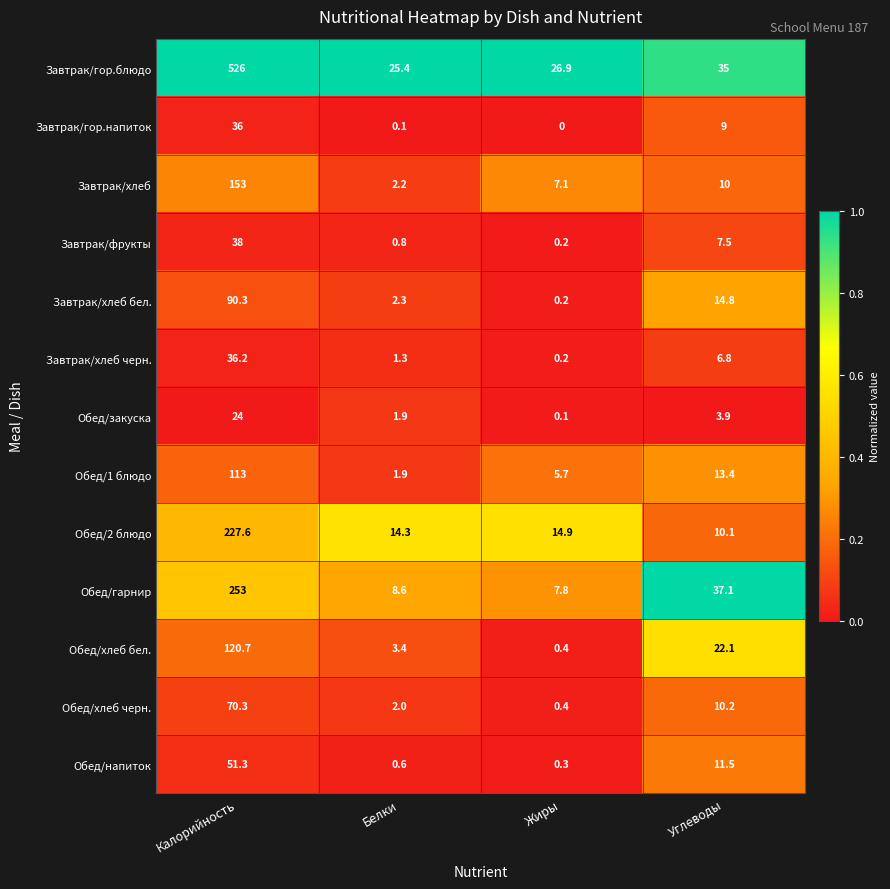

Which category has the lowest value in the Обед/хлеб черн. series?

Жиры